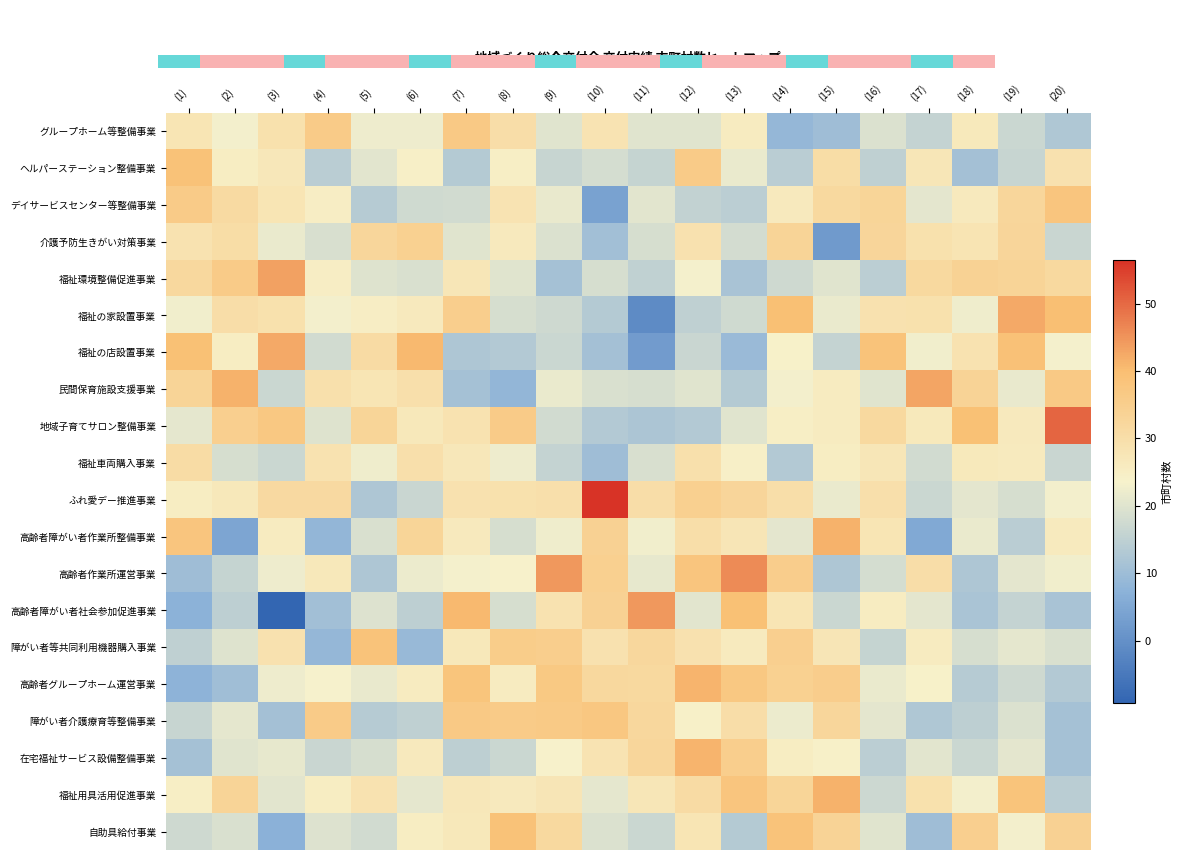

Which has a higher value, (3) or (17)?

(3)